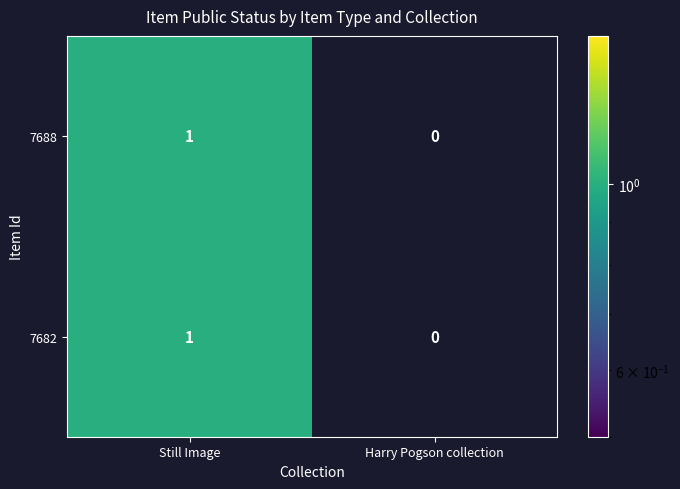

Reading left to right, transcribe all the data shown in this chart.

7688: Still Image=1	Harry Pogson collection=0
7682: Still Image=1	Harry Pogson collection=0